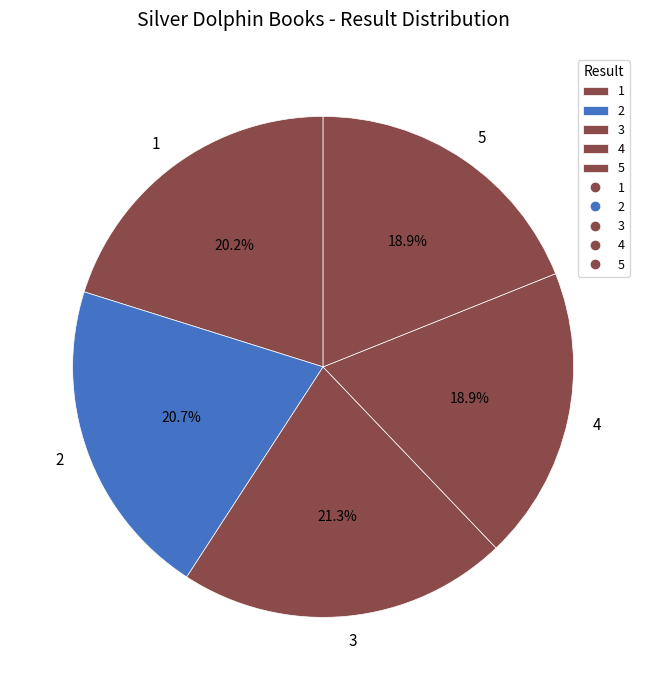

To the nearest percent, what portion does 2 represent?

21%